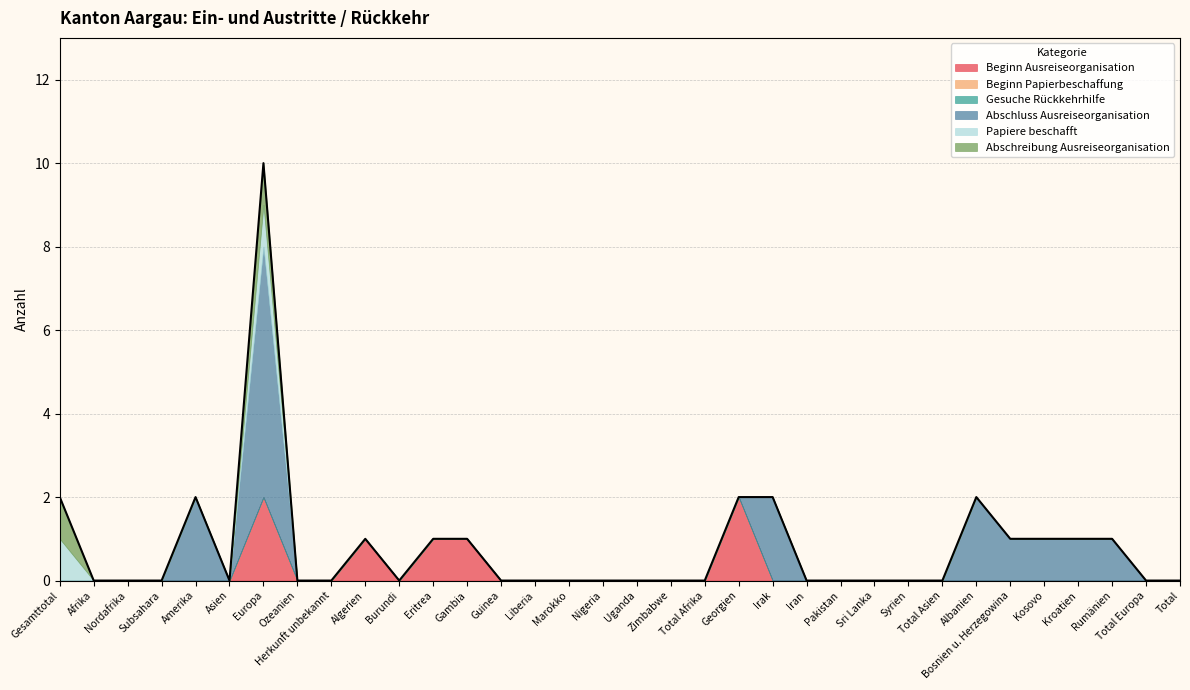

At which label is Papiere beschafft closest to 0?

Afrika